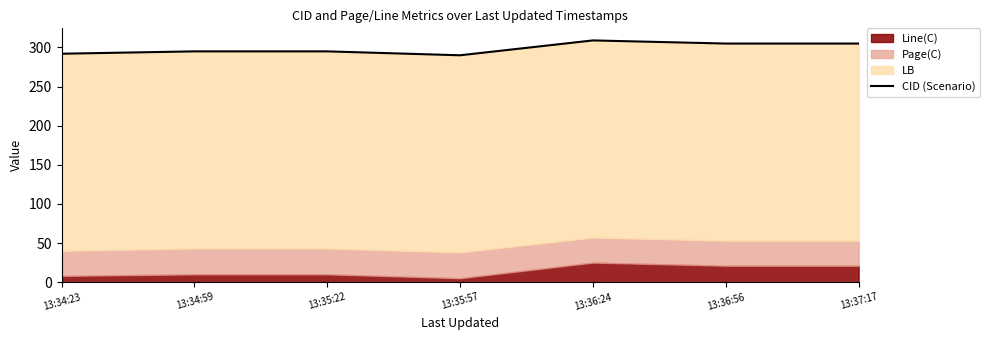

What is the difference between the maximum and minimum values?

19